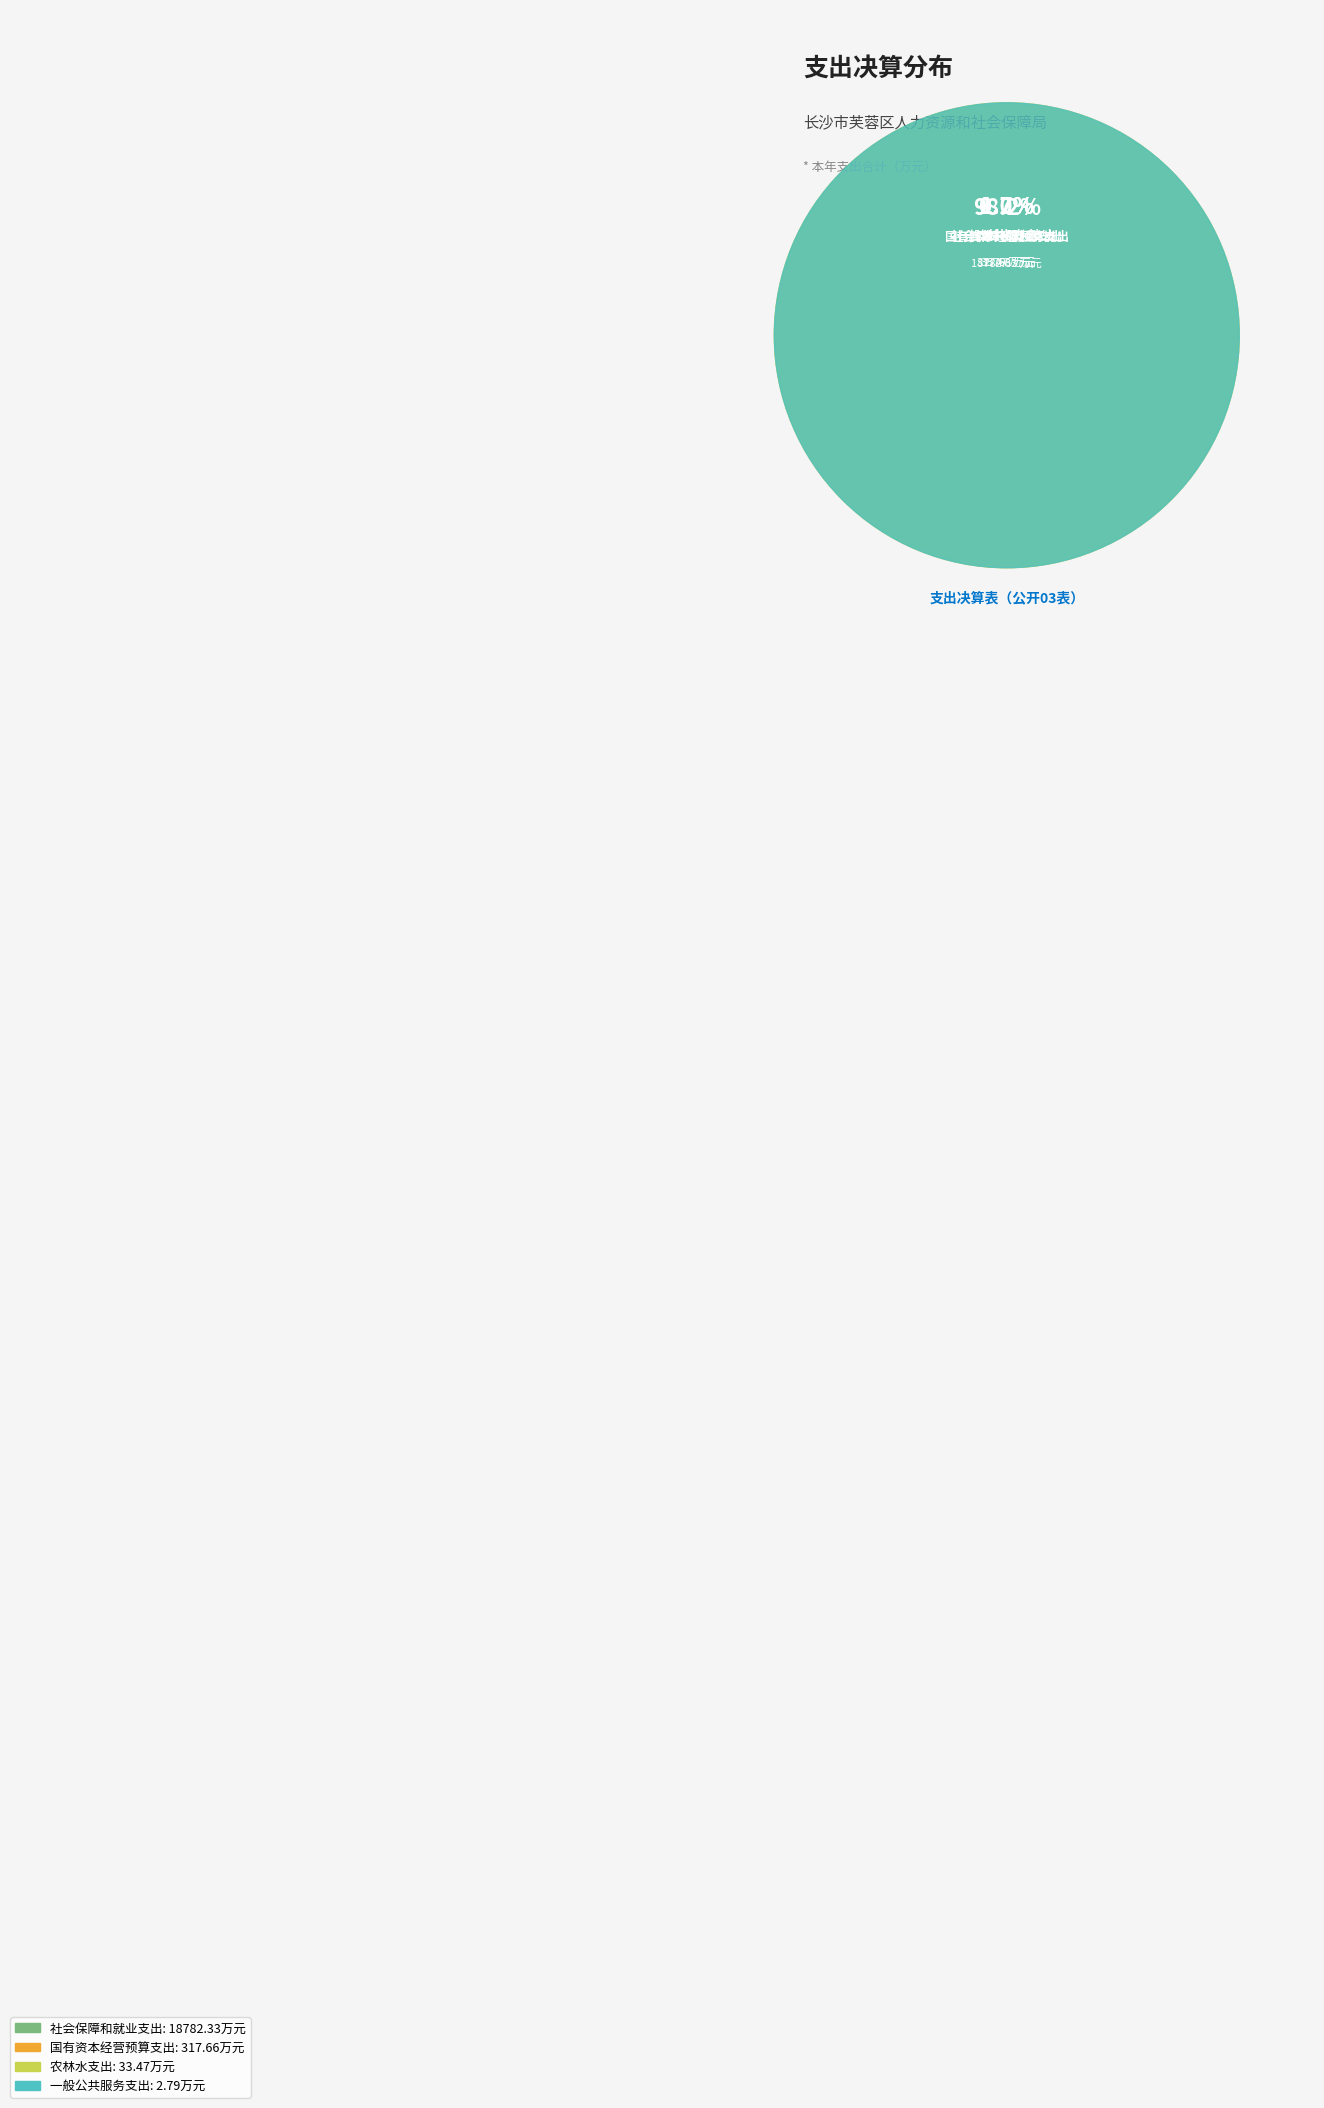

Count the number of slices in the pie.

4